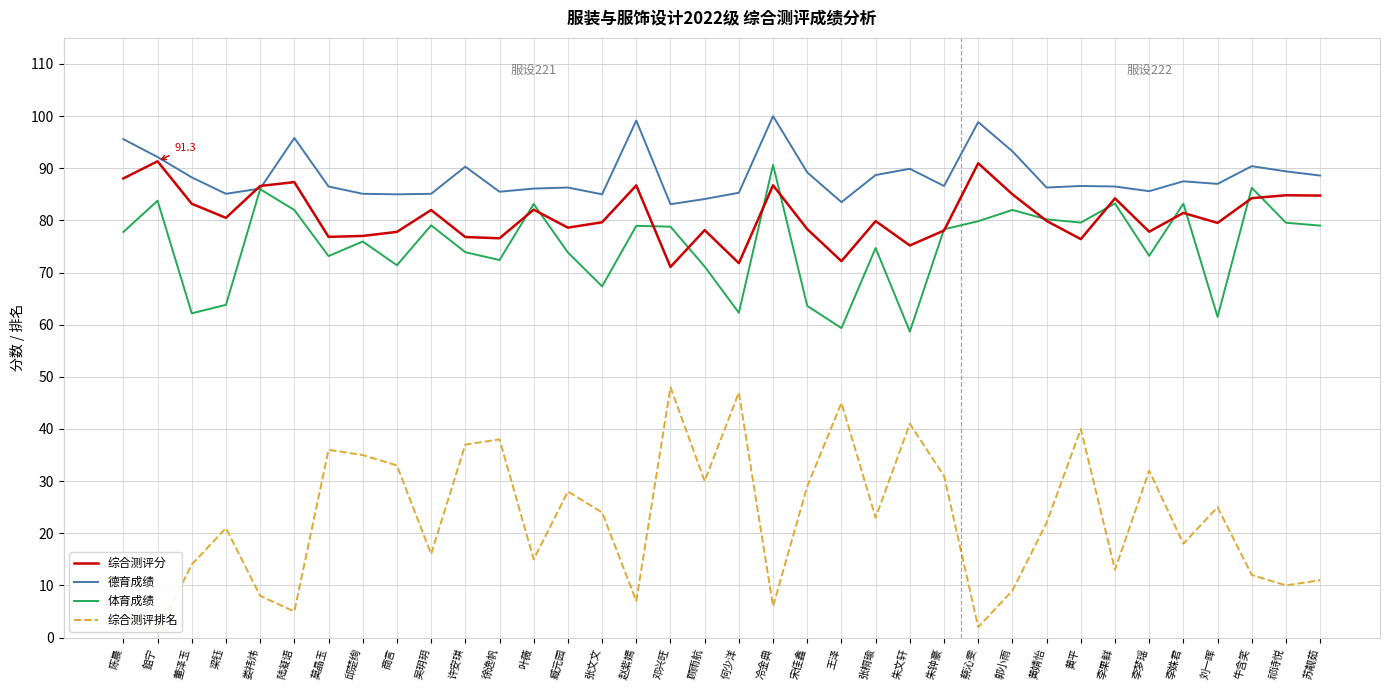

What position from the left is 宋佳鑫?

21